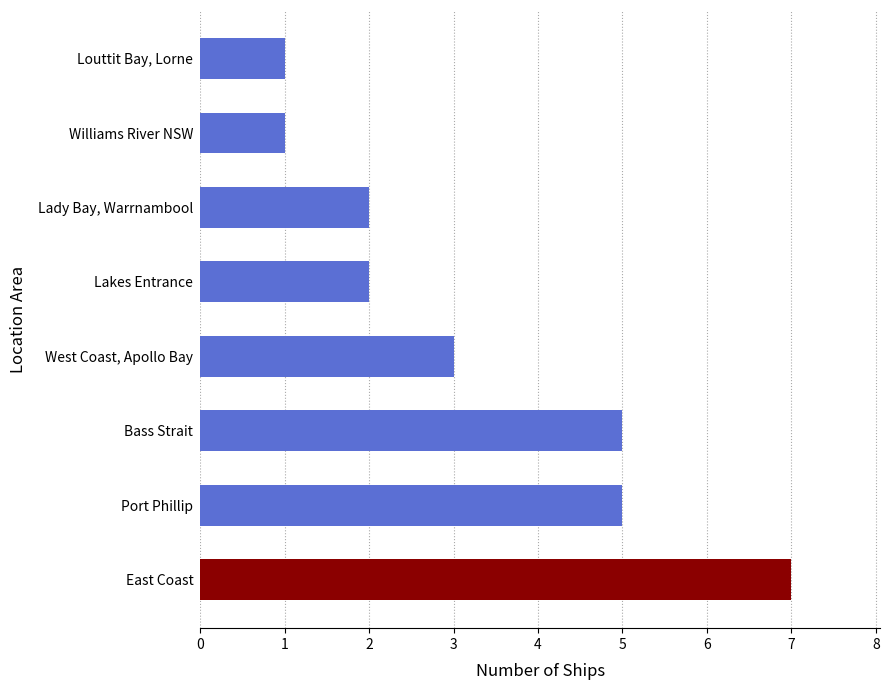

The value at Port Phillip is 2. True or false?

False